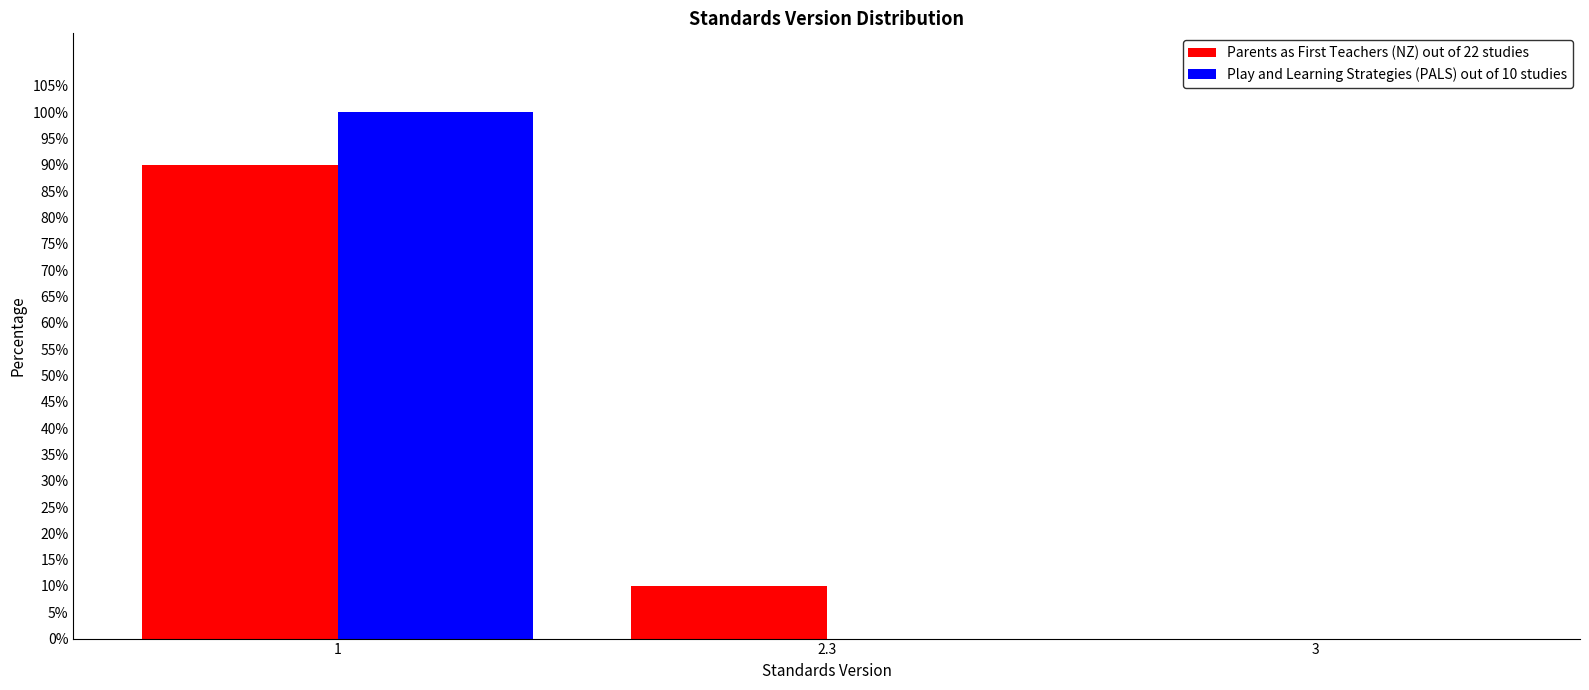

Reading left to right, list all the values displayed in this chart.

Parents as First Teachers (NZ) out of 22 studies: 1=90	2.3=10	3=0
Play and Learning Strategies (PALS) out of 10 studies: 1=100	2.3=0	3=0